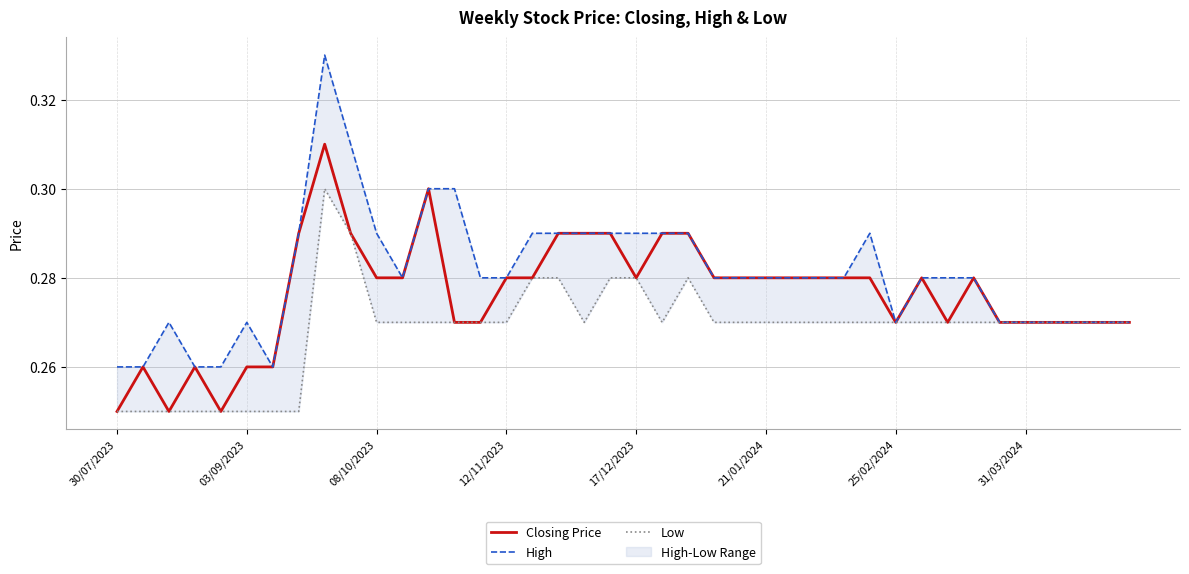

Which has a higher value, 17/12/2023 or 28?

28